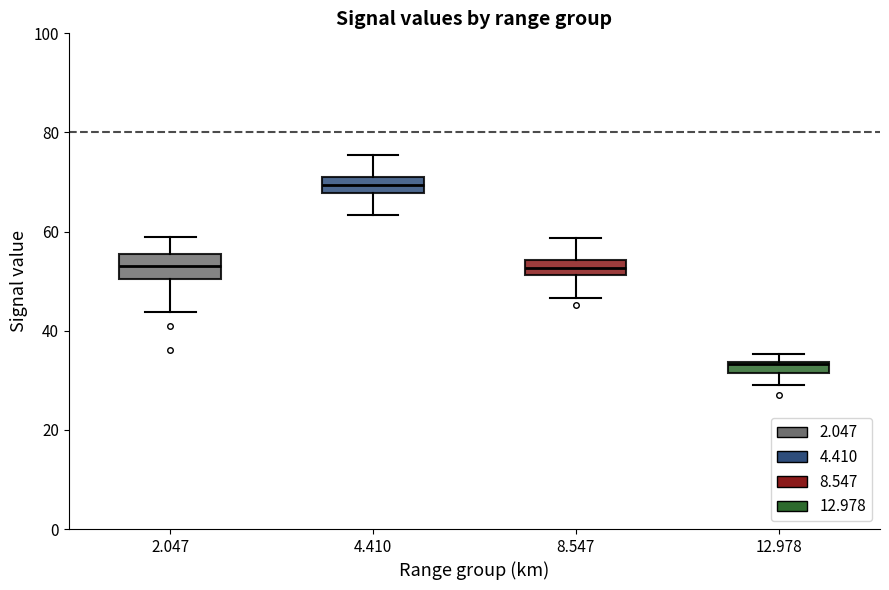

Which box's median line is the lowest?

12.978